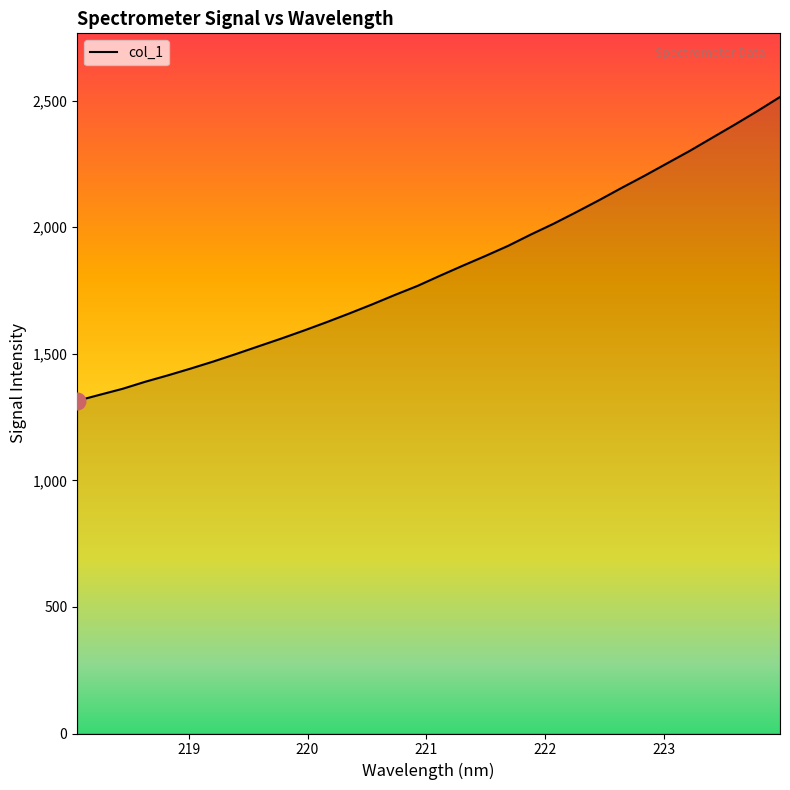

How many values are below 1808?

16